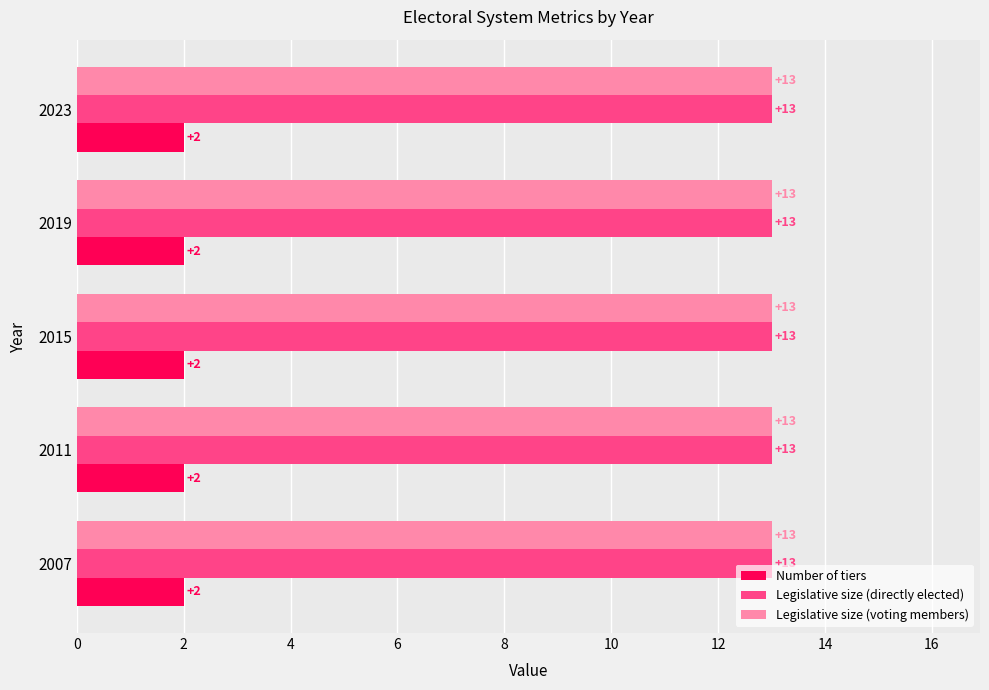

Is it true that Number of tiers equals 2 at 2011?

True